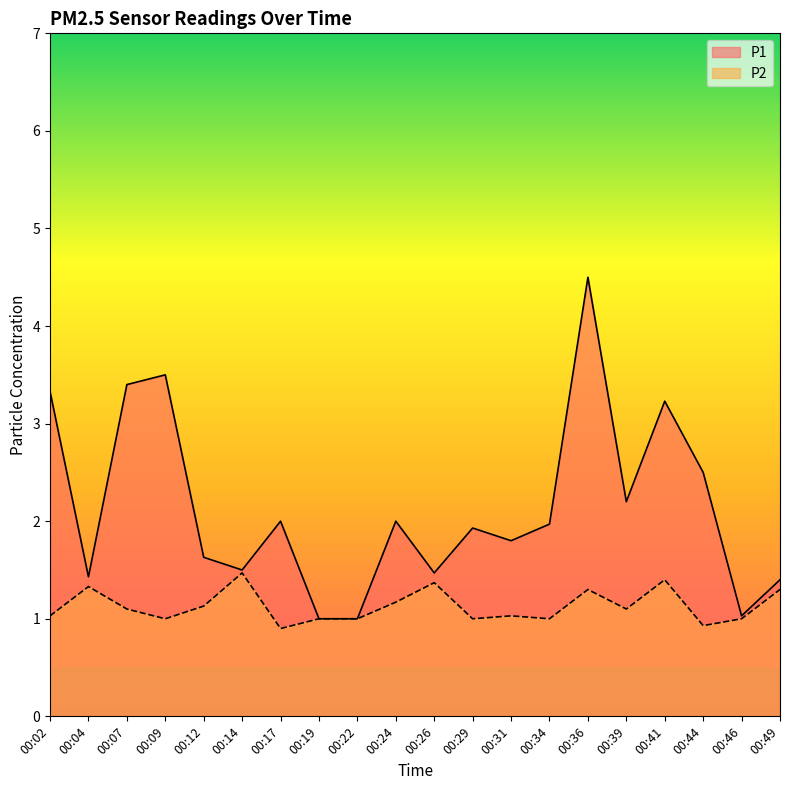

Which has a higher value, 00:44 or 00:46?

00:44